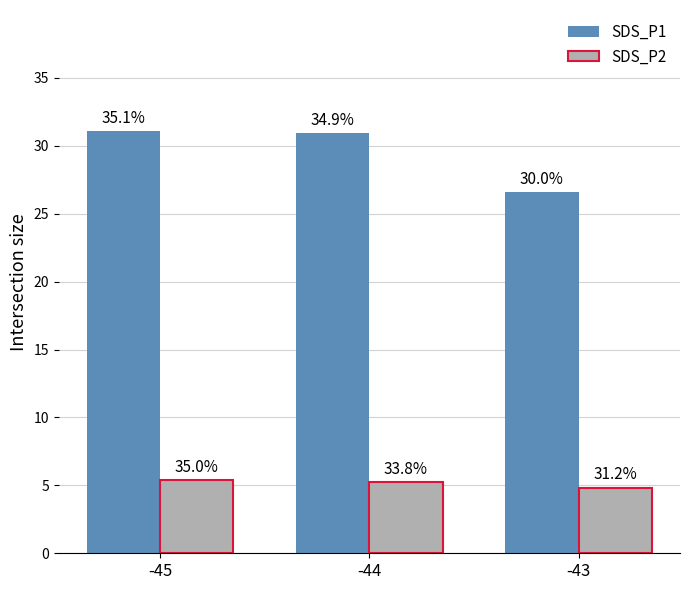

What are all the series names shown in the legend?

SDS_P1, SDS_P2